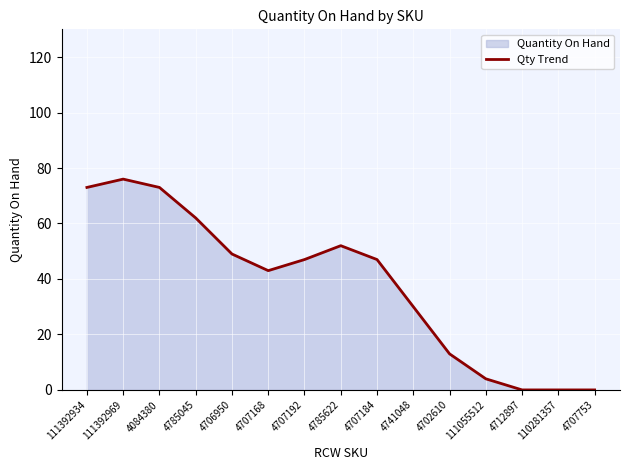

Where is the data nearest to the value 38?

4707168